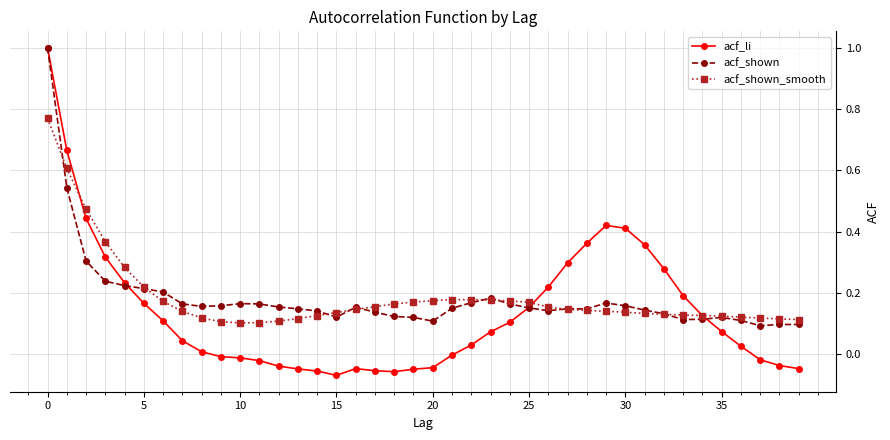

Which series has the largest range (max minus min)?

acf_li